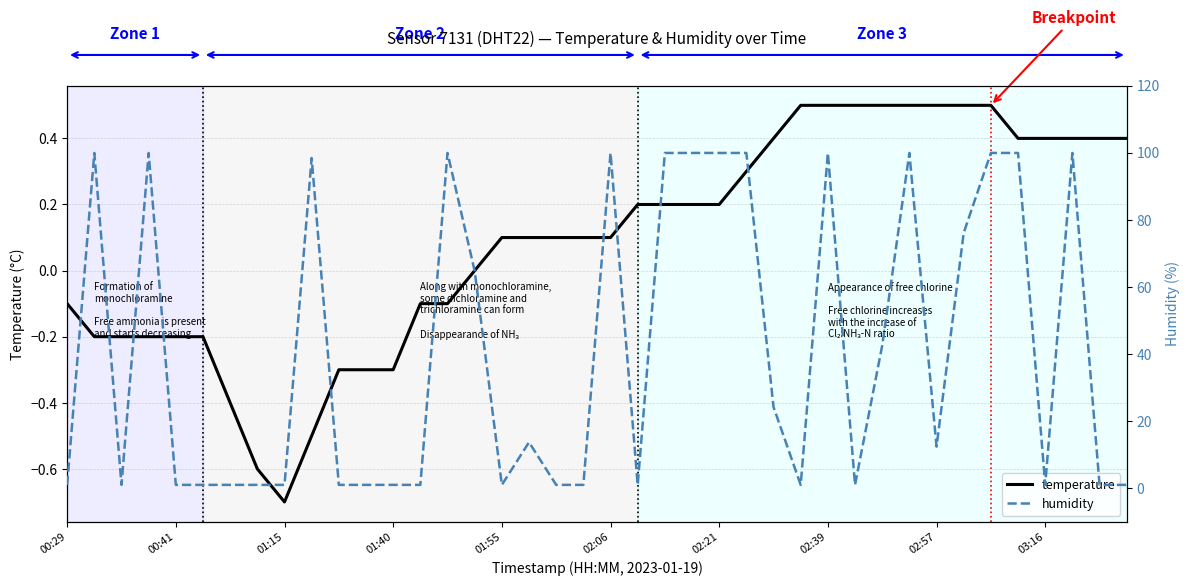

What is the sum of all humidity values?

1650.7